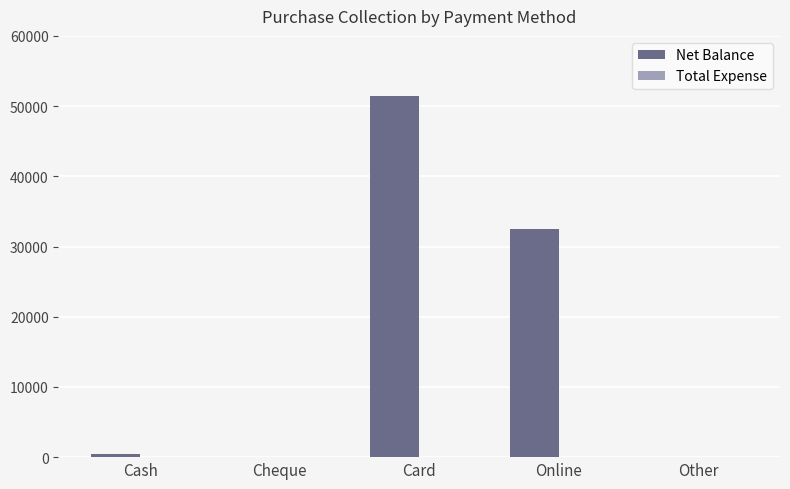

The chart shows a value of 51500 at Card. True or false?

True